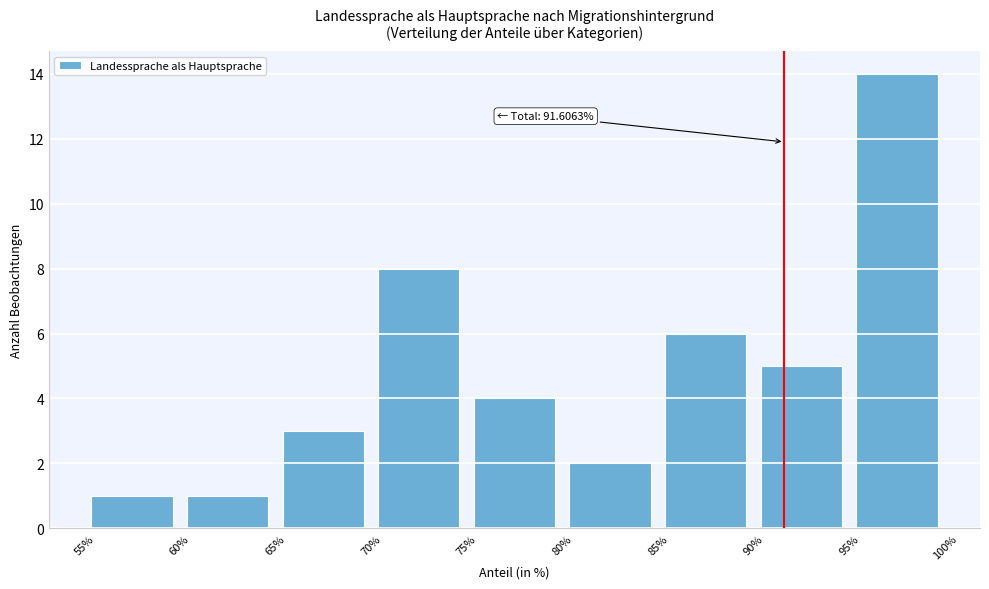

Which range on the x-axis has the tallest bar?

95% to 100%